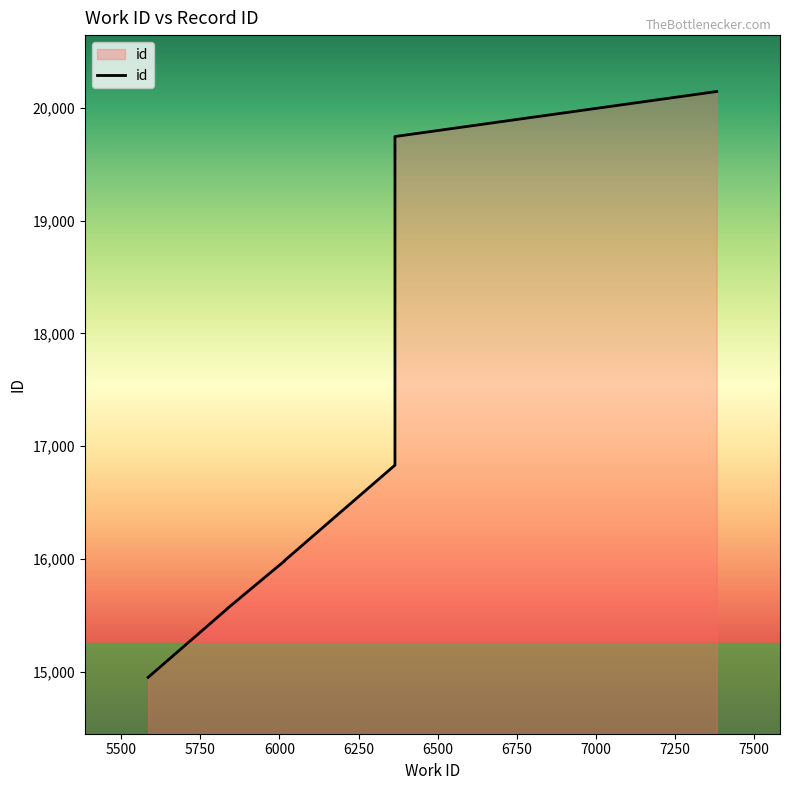

Reading left to right, transcribe all the data shown in this chart.

14951	15556	15558	15978	15979	15982	15983	16832	19745	20144